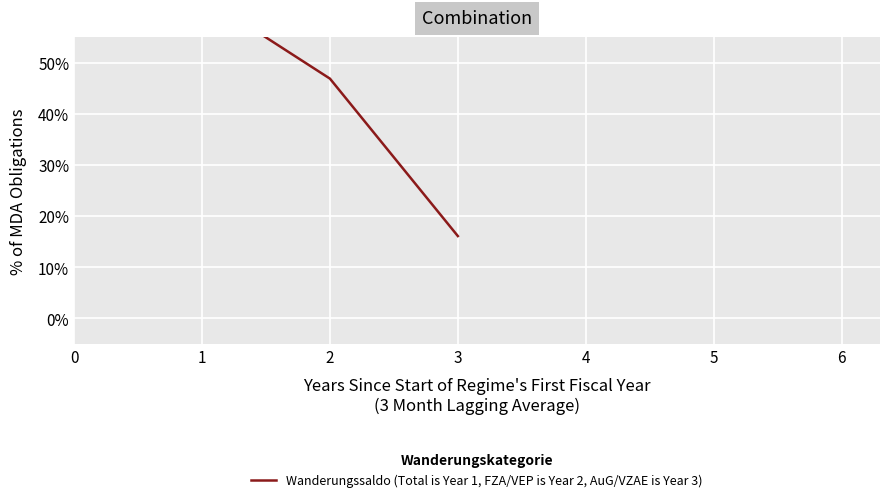

What is the difference between the maximum and second lowest values?

16.1